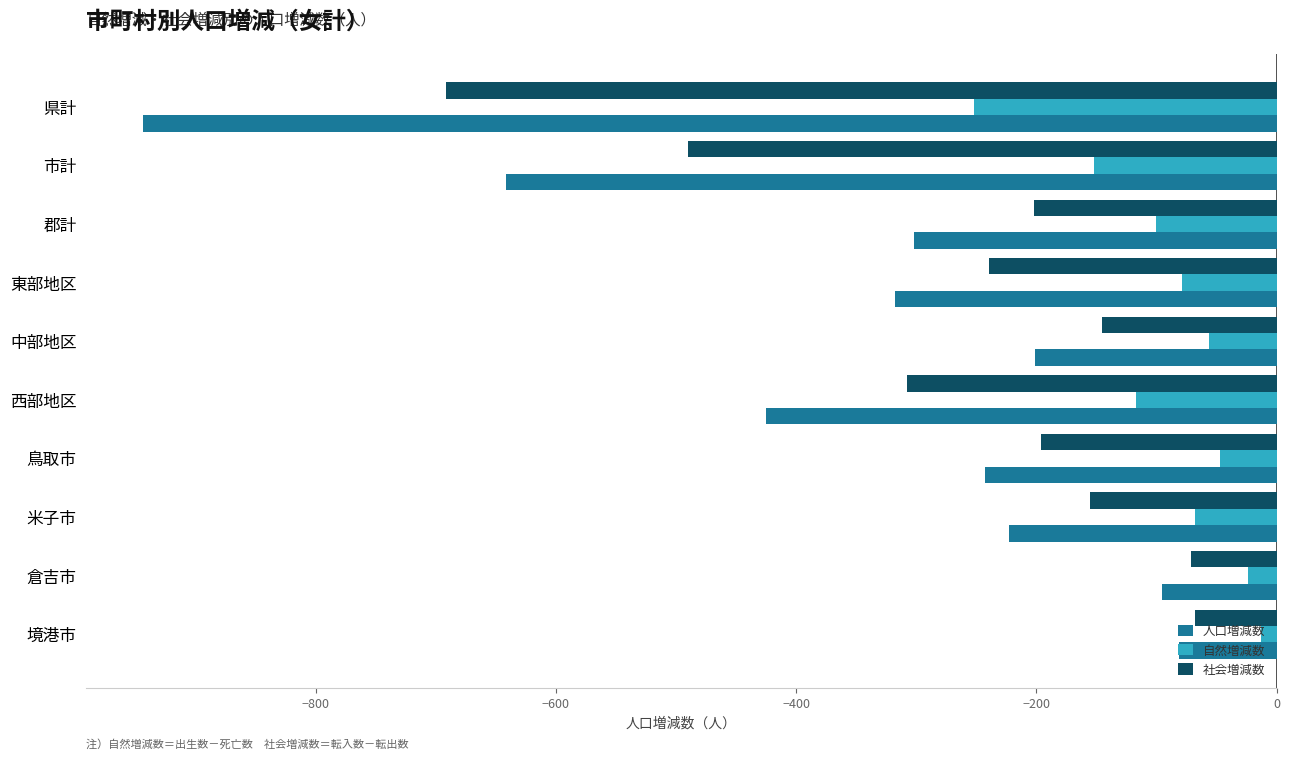

Where is 人口増減数 nearest to the value -512?

西部地区